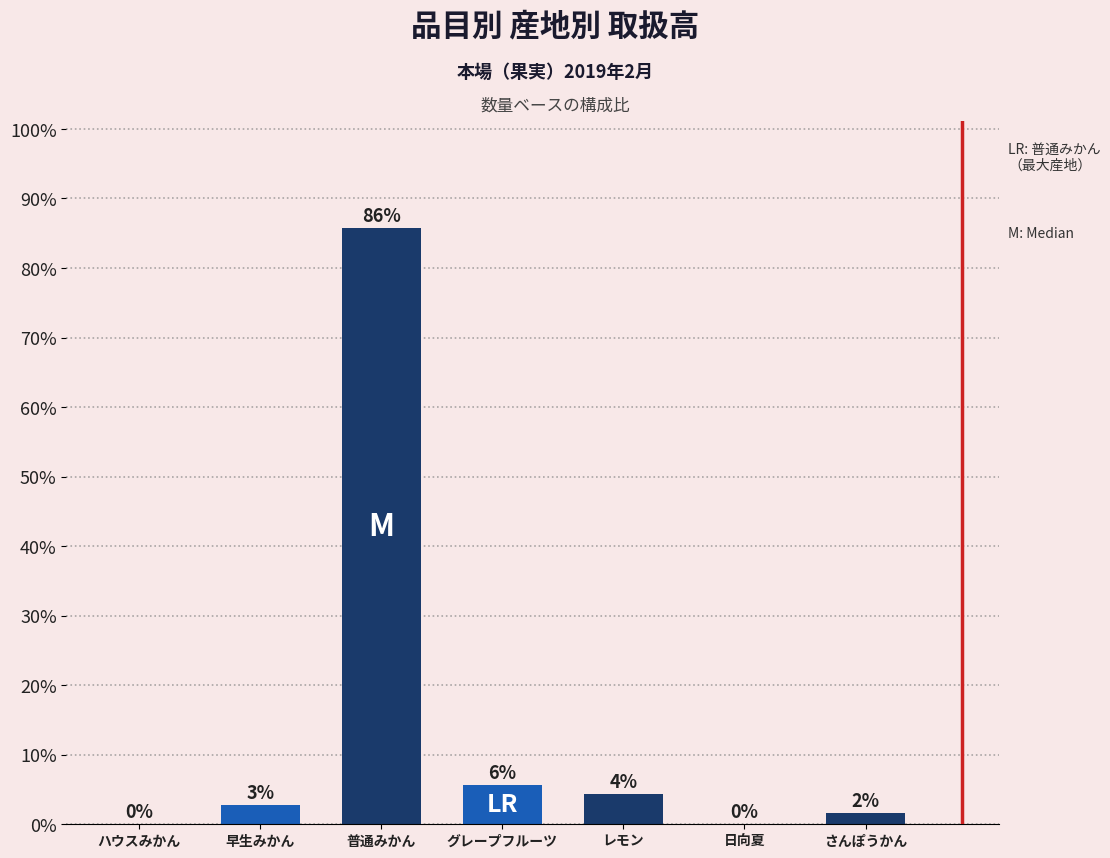

How many series are shown in this chart?

1